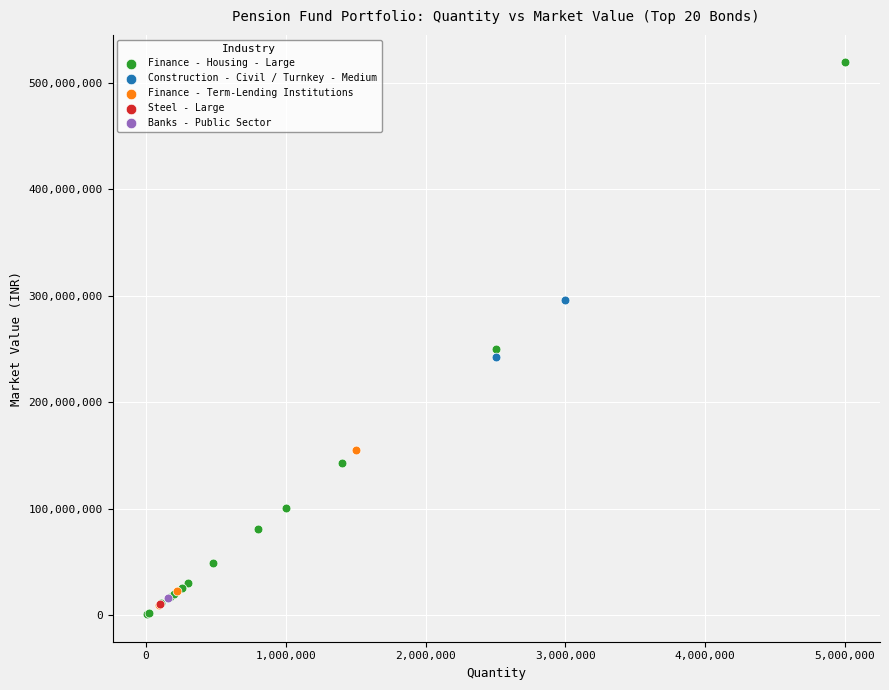

Which series contains the highest Y value?

Finance - Housing - Large